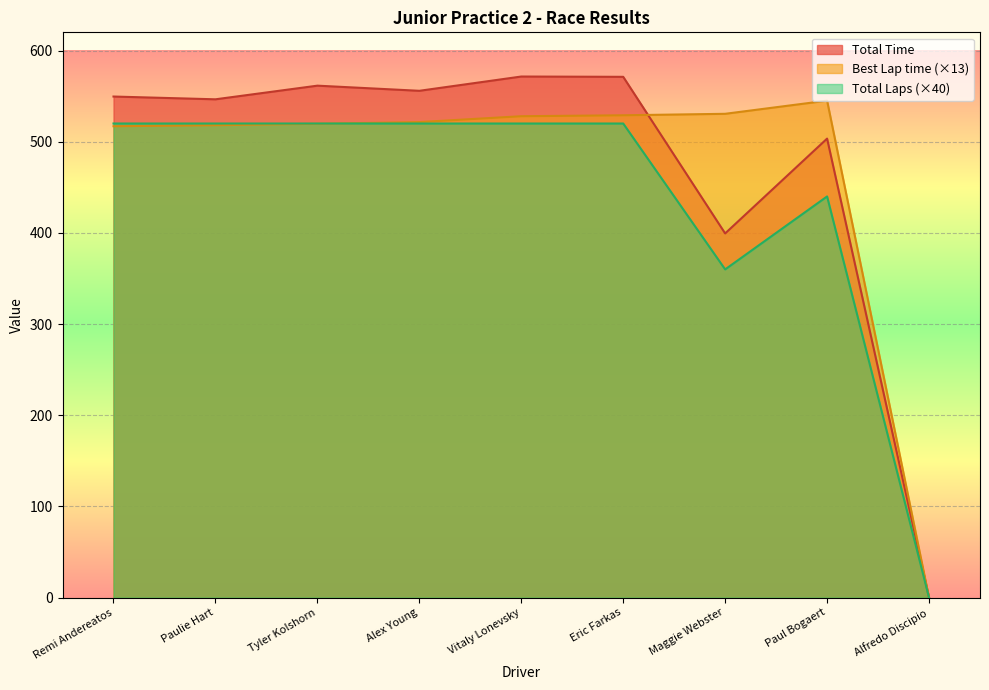

What is the label of the 7th point from the left?

Maggie Webster